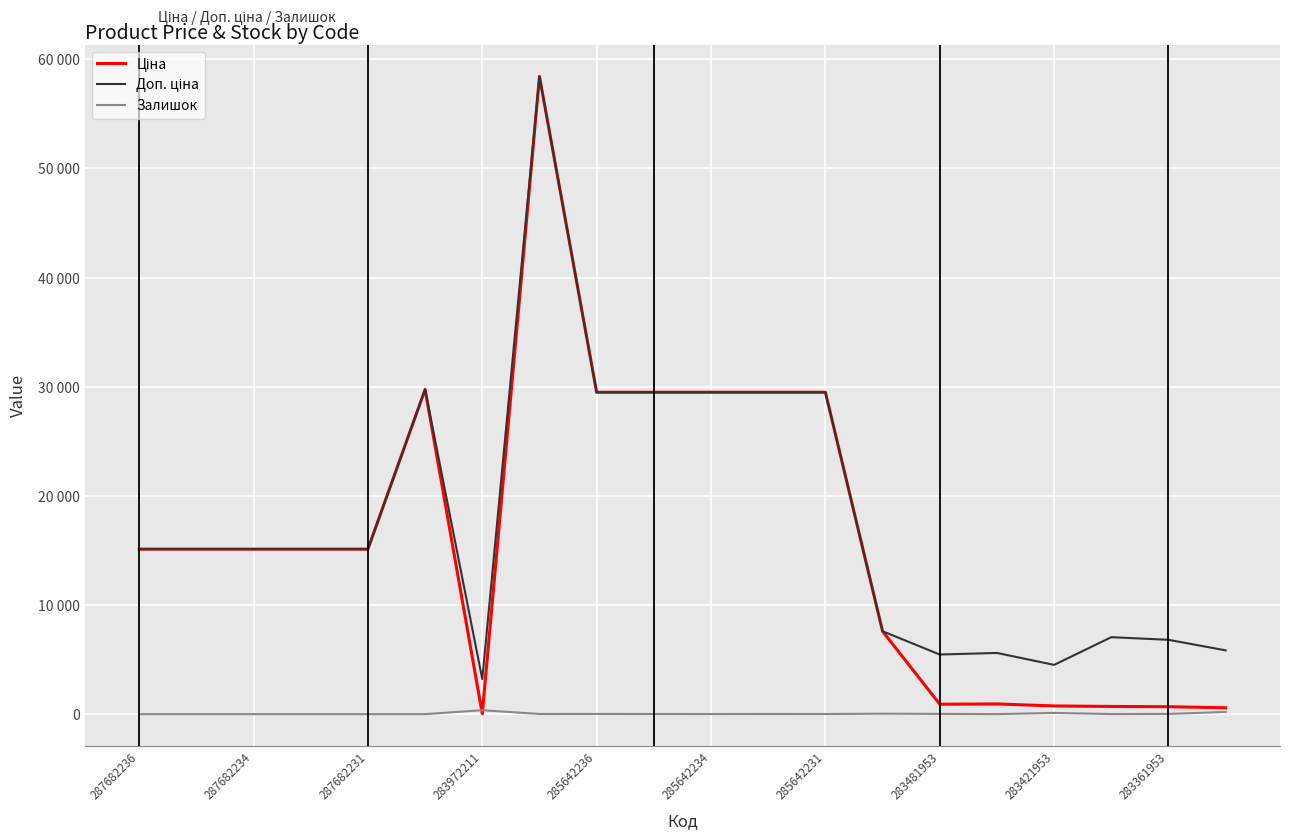

Is this an area chart (filled region under the line)?

No